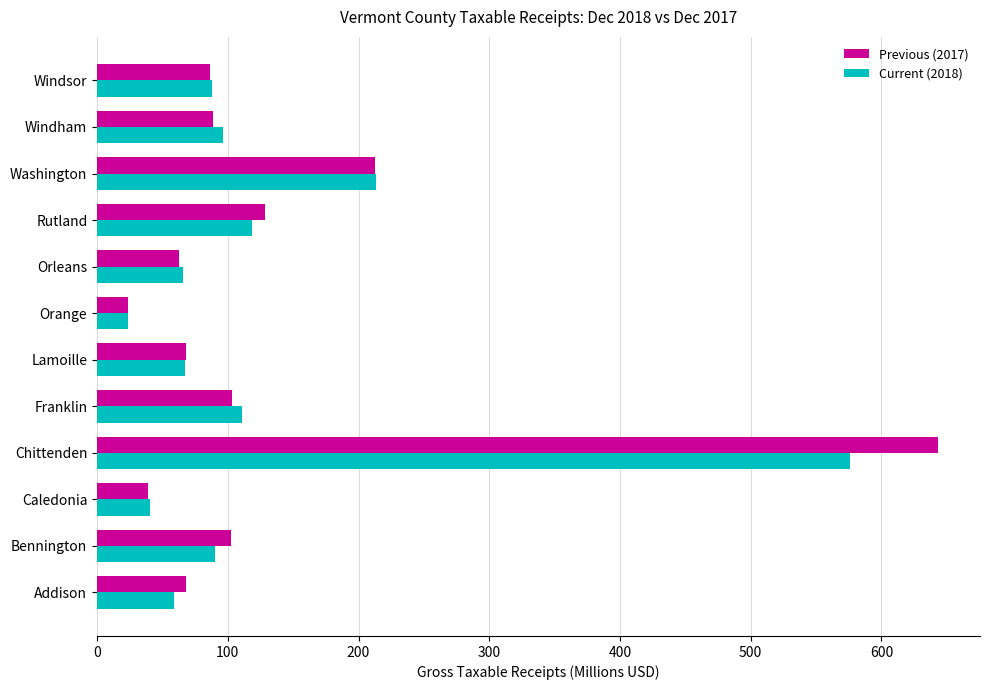

Where is Current (2018) nearest to the value 299?

Washington